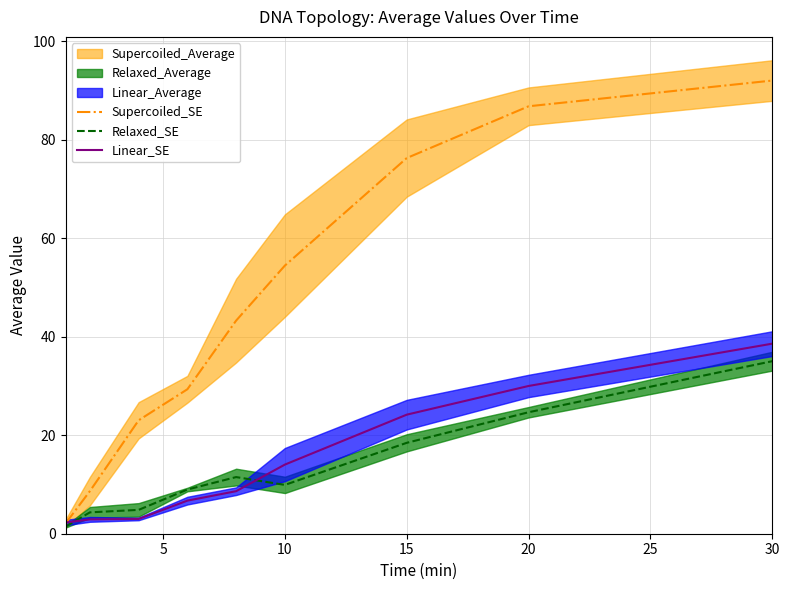

Reading left to right, transcribe all the data shown in this chart.

Supercoiled_SE: 2.1	8.7	23.0	29.3	43.3	54.5	76.3	86.8	92.0
Relaxed_SE: 1.4	4.3	4.8	9.0	11.5	9.9	18.5	24.7	35.0
Linear_SE: 2.3	2.9	3.0	6.7	8.6	14.0	24.2	30.0	38.6